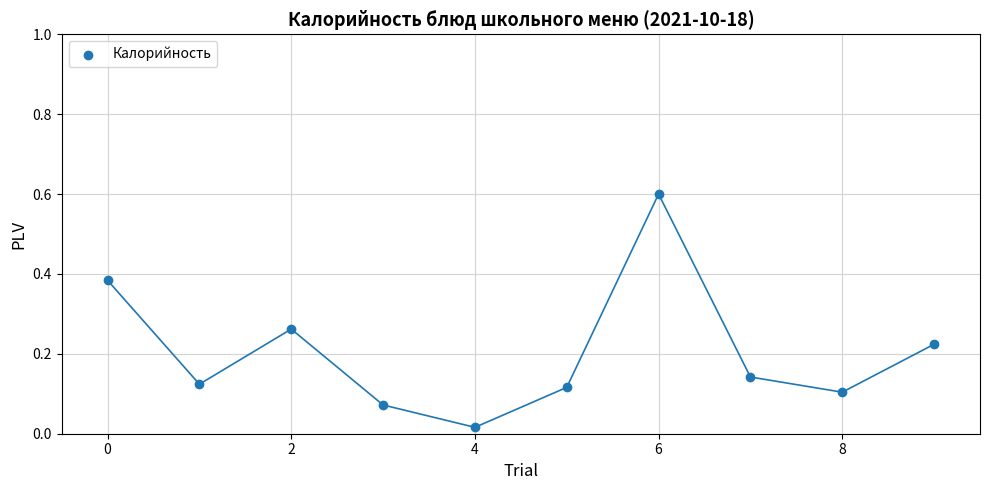

What is the range of Y values (max minus min)?

0.6